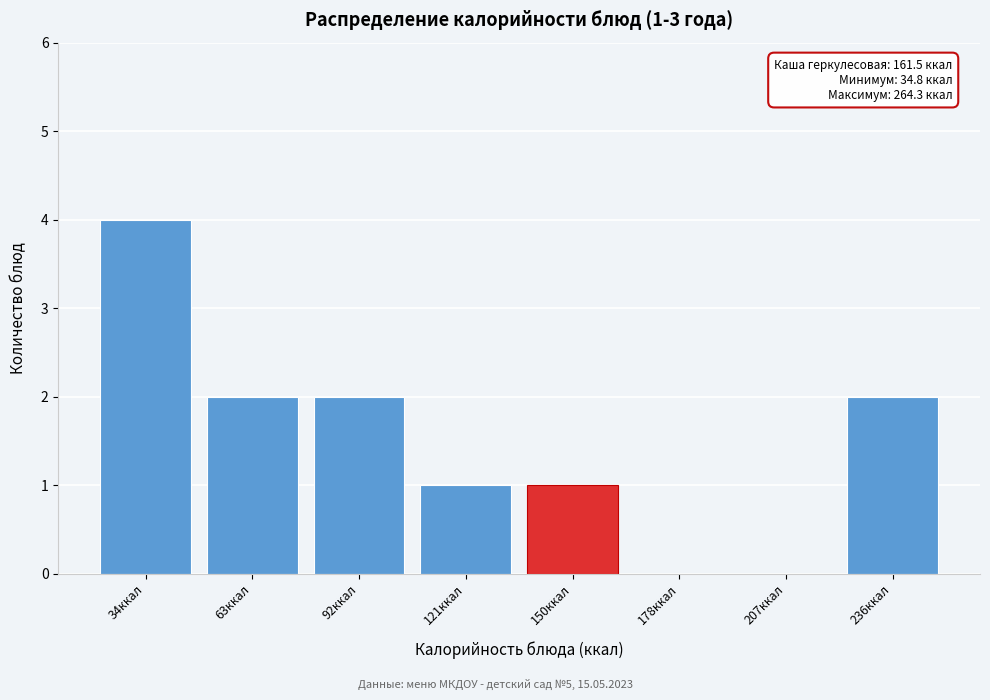

Reading left to right, extract all data points from this chart.

34ккал=4	63ккал=2	92ккал=2	121ккал=1	150ккал=1	178ккал=0	207ккал=0	236ккал=2